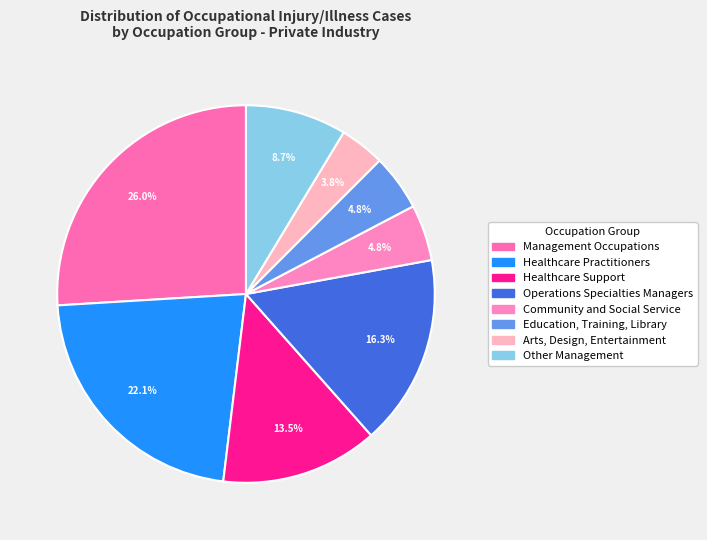

To the nearest percent, what is the difference between the largest and smallest slice percentages?

22%